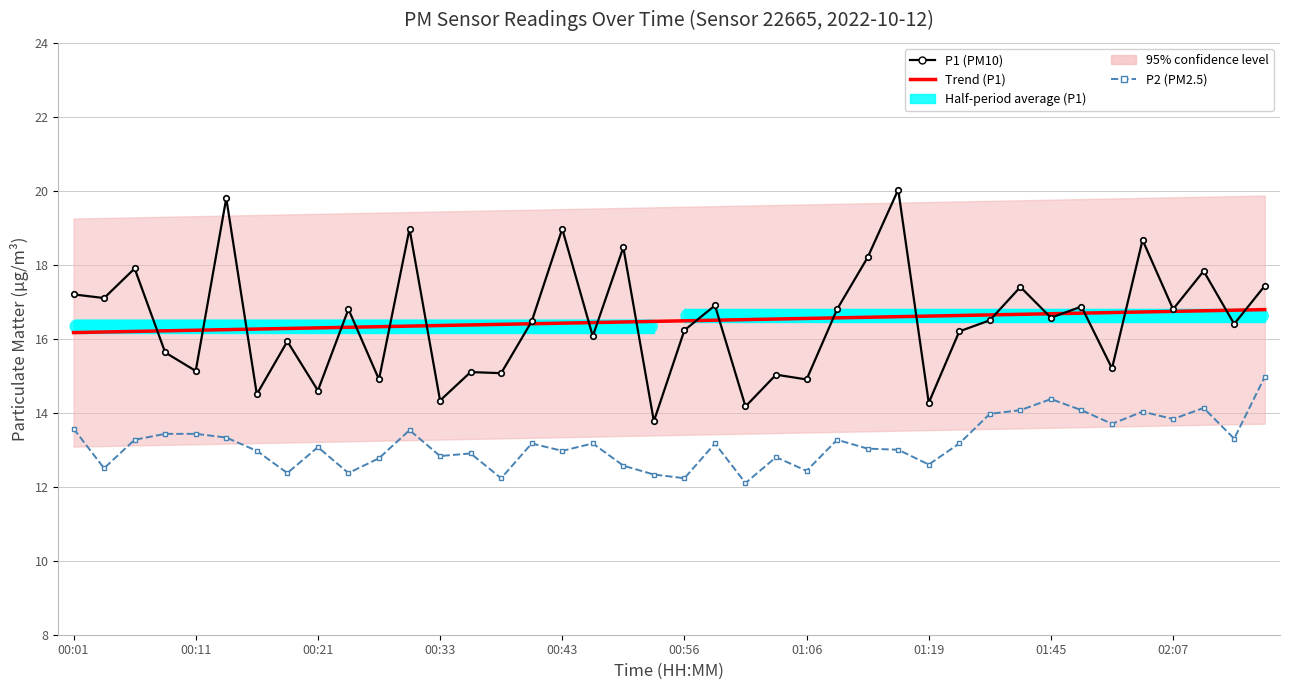

True or false: Trend (P1) and P2 (PM2.5) cross at least once.

False